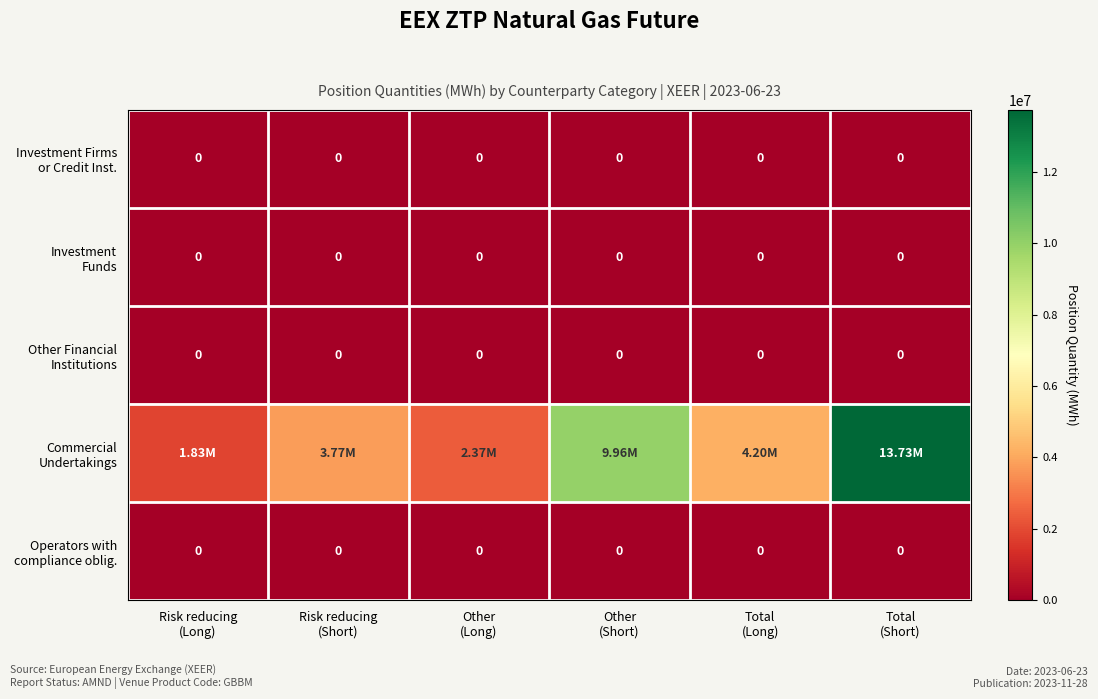

Is it true that Investment Funds equals 0 at Total (Long)?

True